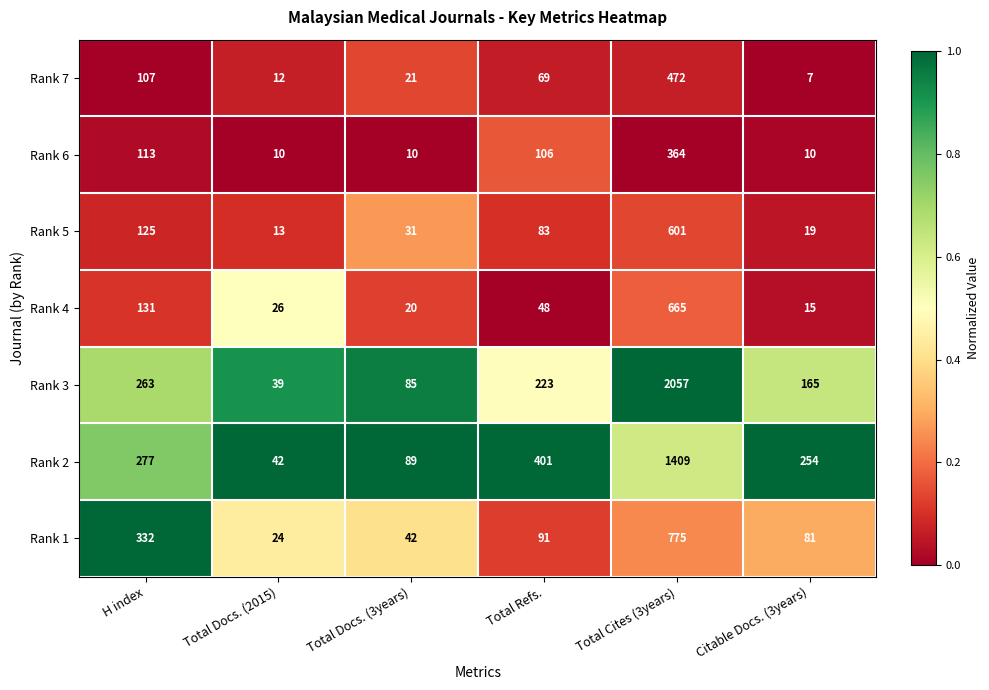

Which series changed the most between H index and Citable Docs. (3years)?

Rank 1